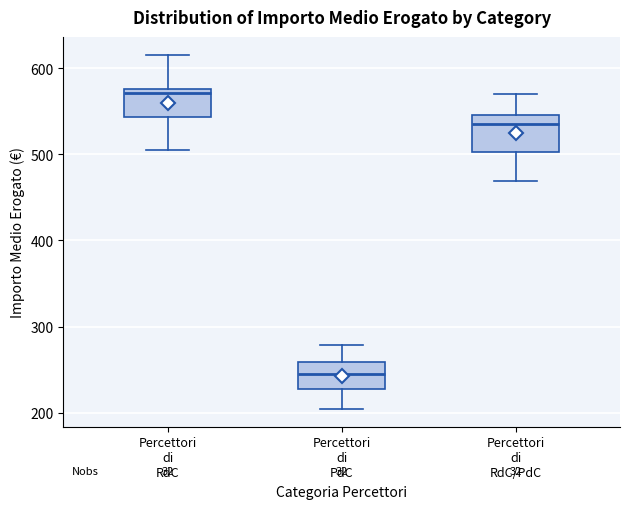

Reading left to right, transcribe this box plot: for each box, give where its median line is, the range the box spans, and where its two whiskers end, as read against the y-axis. The values are not printed on the chart, so give them approximately, as read against the axis.

Percettori di RdC: median 570, box 540 to 580, whiskers 510 to 620
Percettori di PdC: median 240, box 230 to 260, whiskers 200 to 280
Percettori di RdC/PdC: median 540, box 500 to 550, whiskers 470 to 570